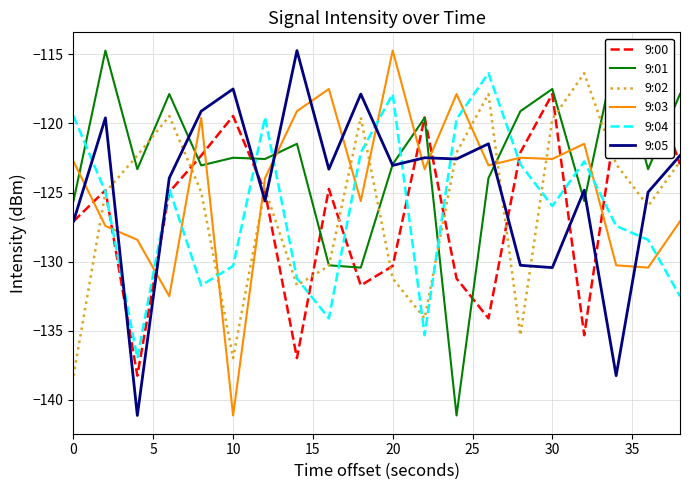

What are all the series names shown in the legend?

9:00, 9:01, 9:02, 9:03, 9:04, 9:05